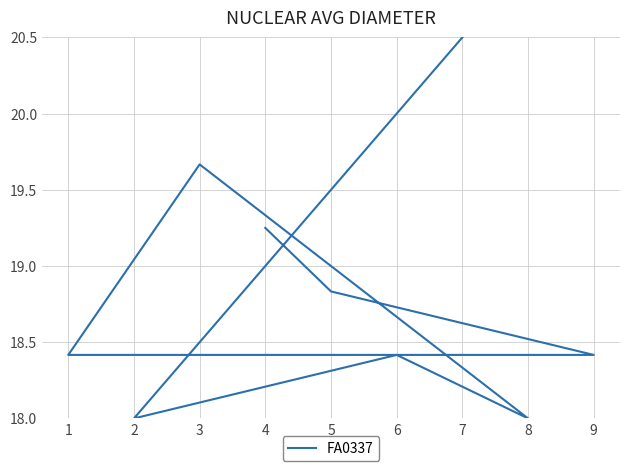

What is the difference between the second highest and minimum values?

1.7